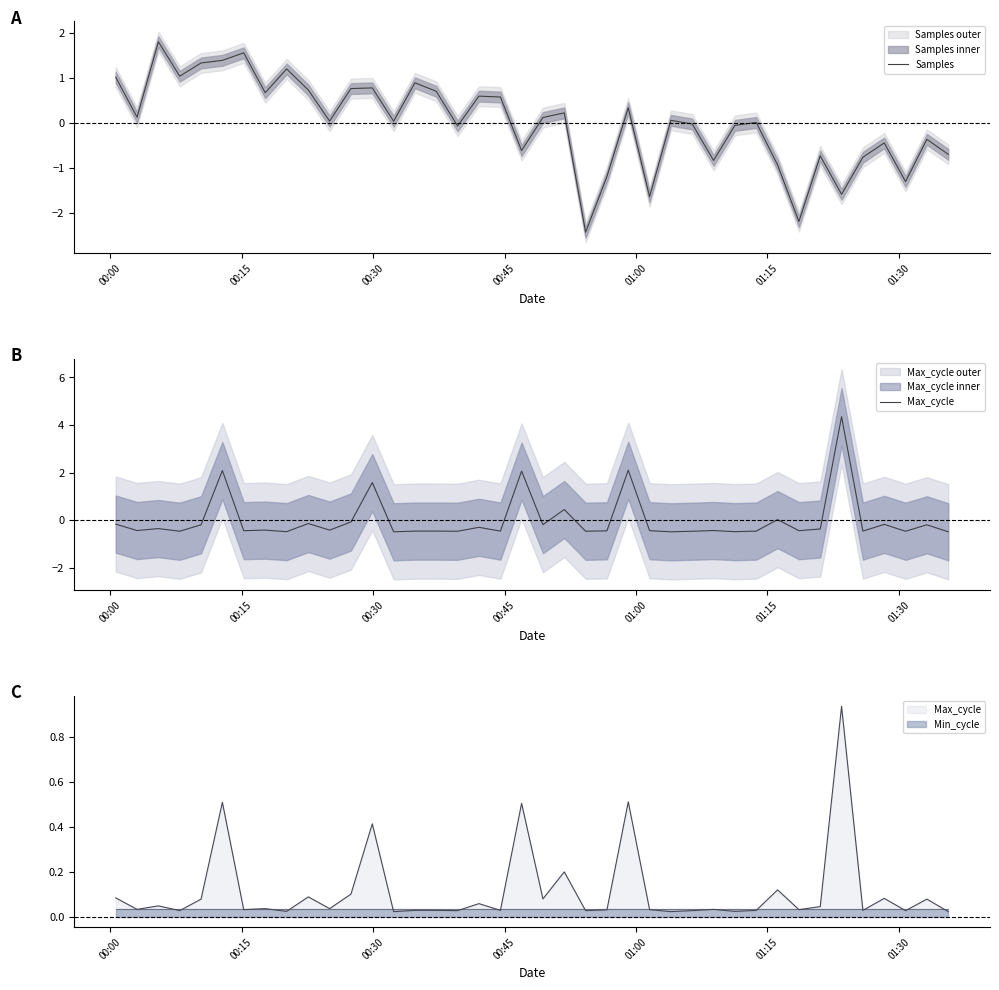

What is the maximum value for Max_cycle?

4.4